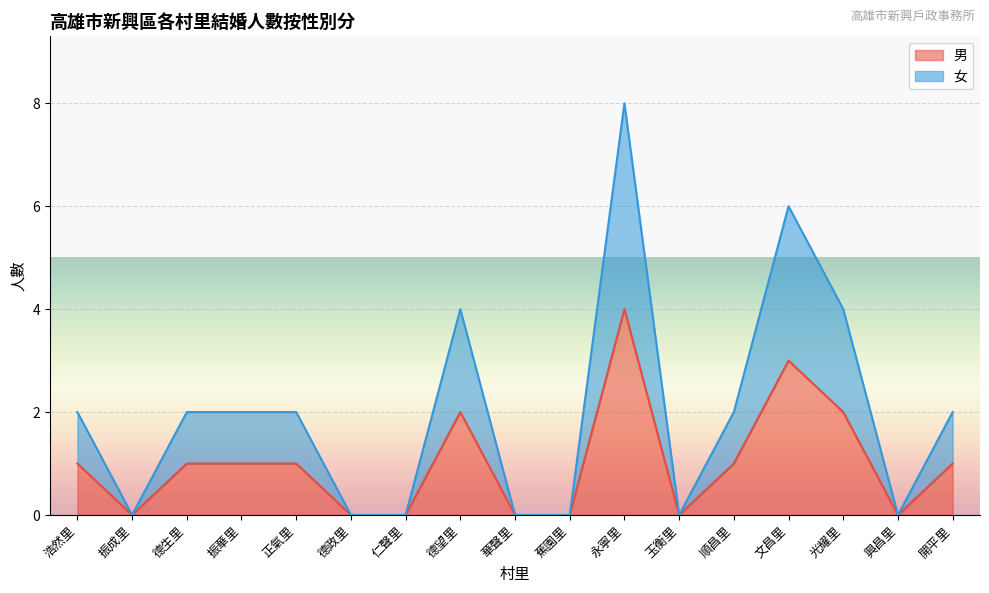

In 男, how many points are higher than both neighbors (excluding endpoints)?

3